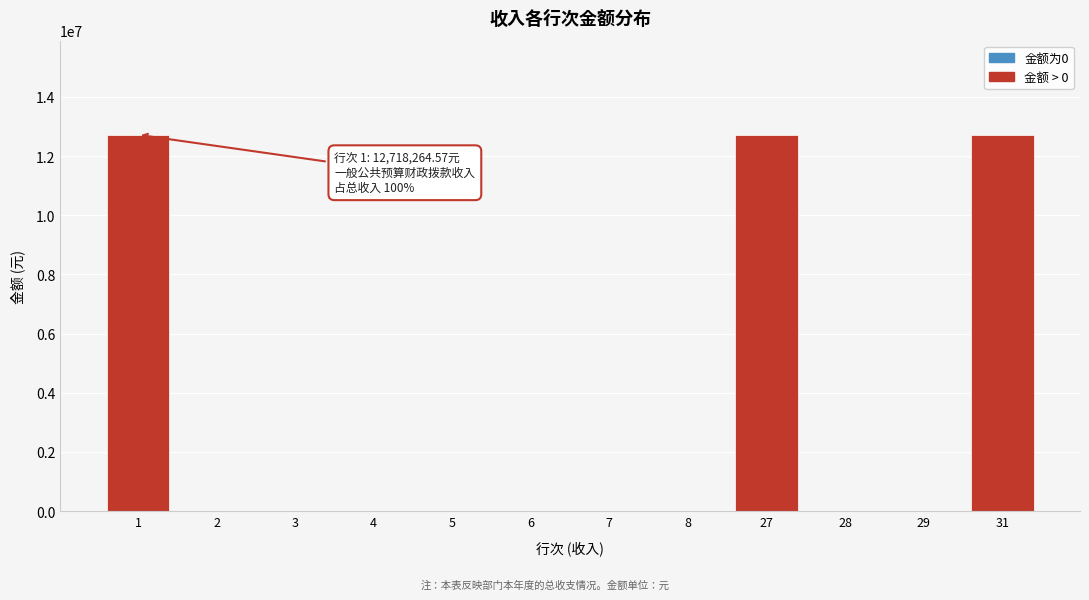

Reading right to left, what are all the values shown in this chart?

31=12718264.6	29=0.0	28=0.0	27=12718264.6	8=0.0	7=0.0	6=0.0	5=0.0	4=0.0	3=0.0	2=0.0	1=12718264.6